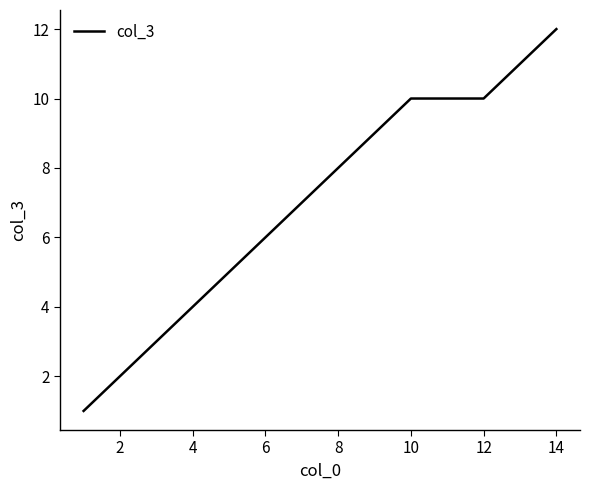

What is the difference between the maximum and minimum values?

11